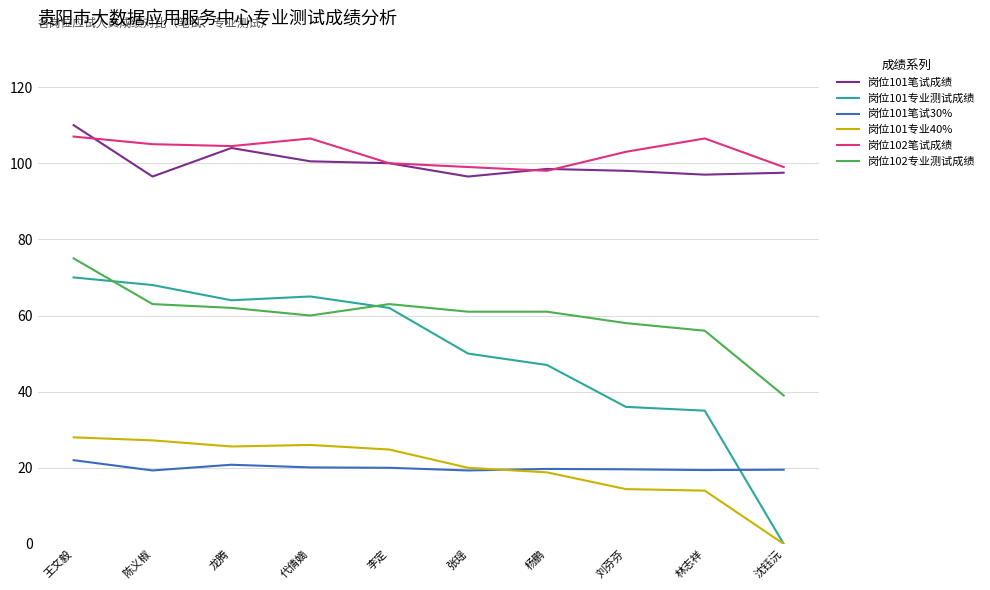

What is the difference between the 岗位102专业测试成绩 values at 沈钰沅 and 杨鹏?

22.0